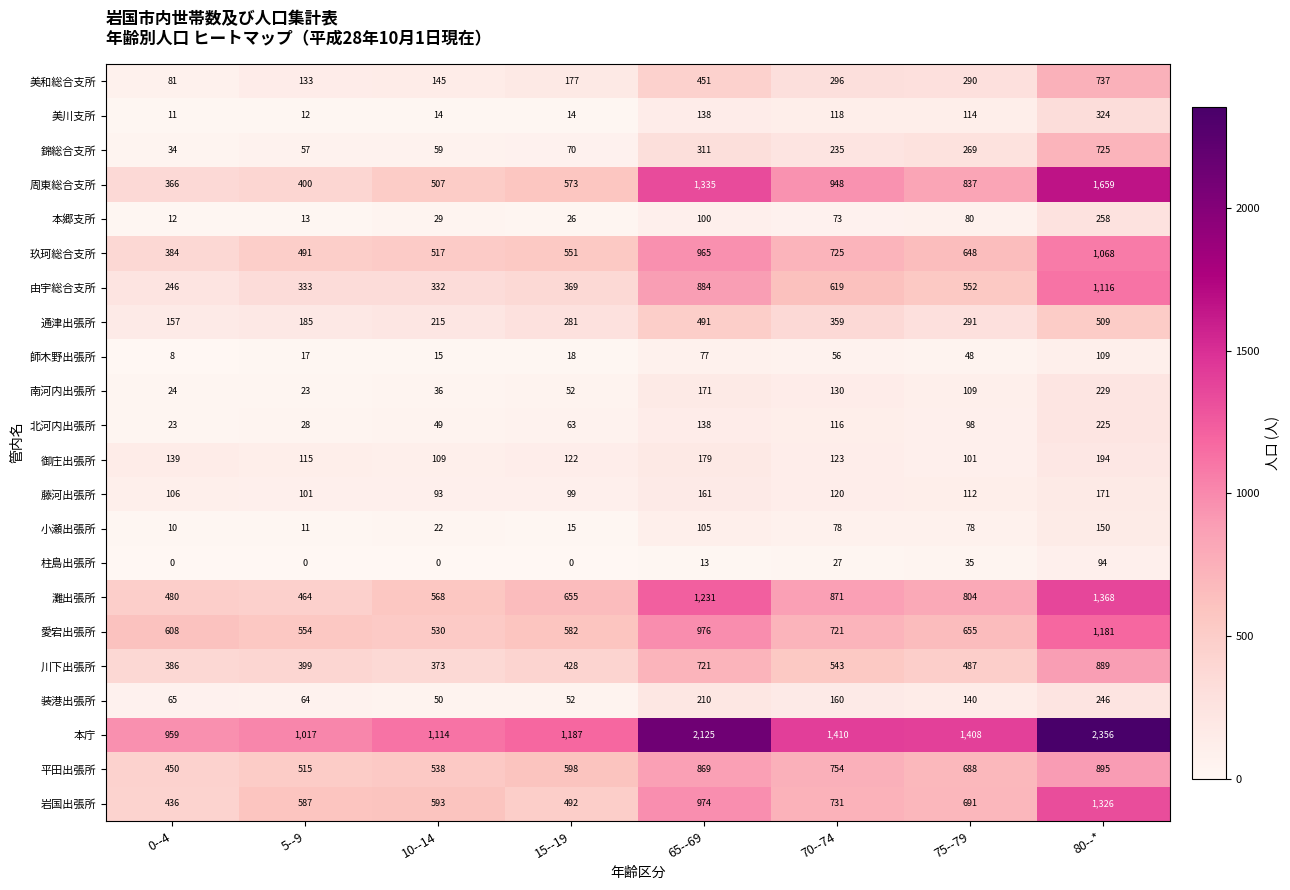

What value does the 御庄出張所 series have at 70--74, to the nearest 10?

120